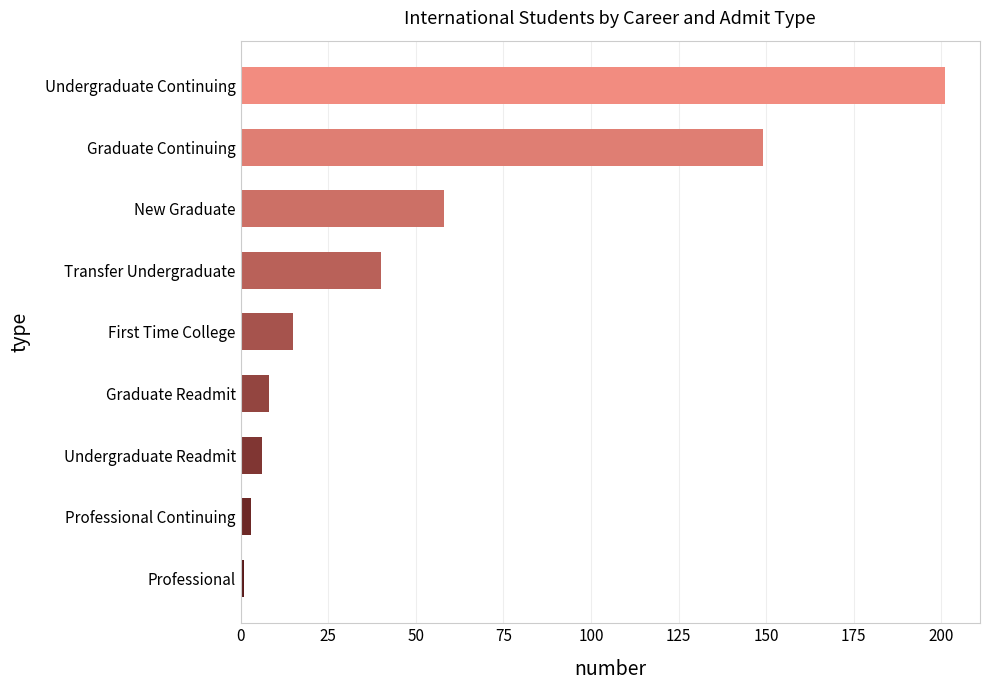

How many bars are there in total?

9